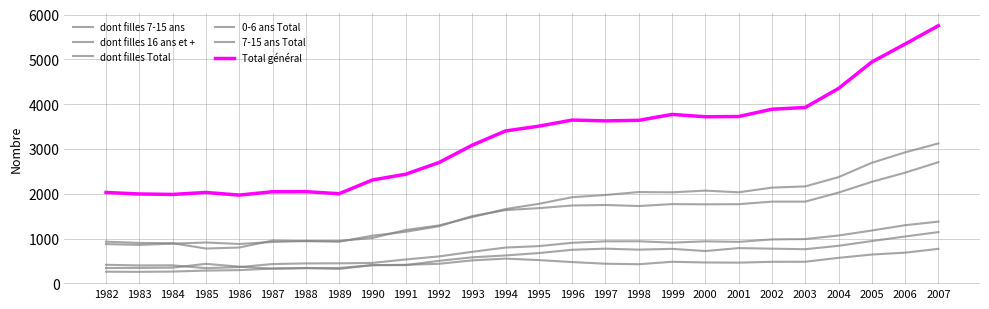

True or false: dont filles Total has a value of 3254 at 2005.

False